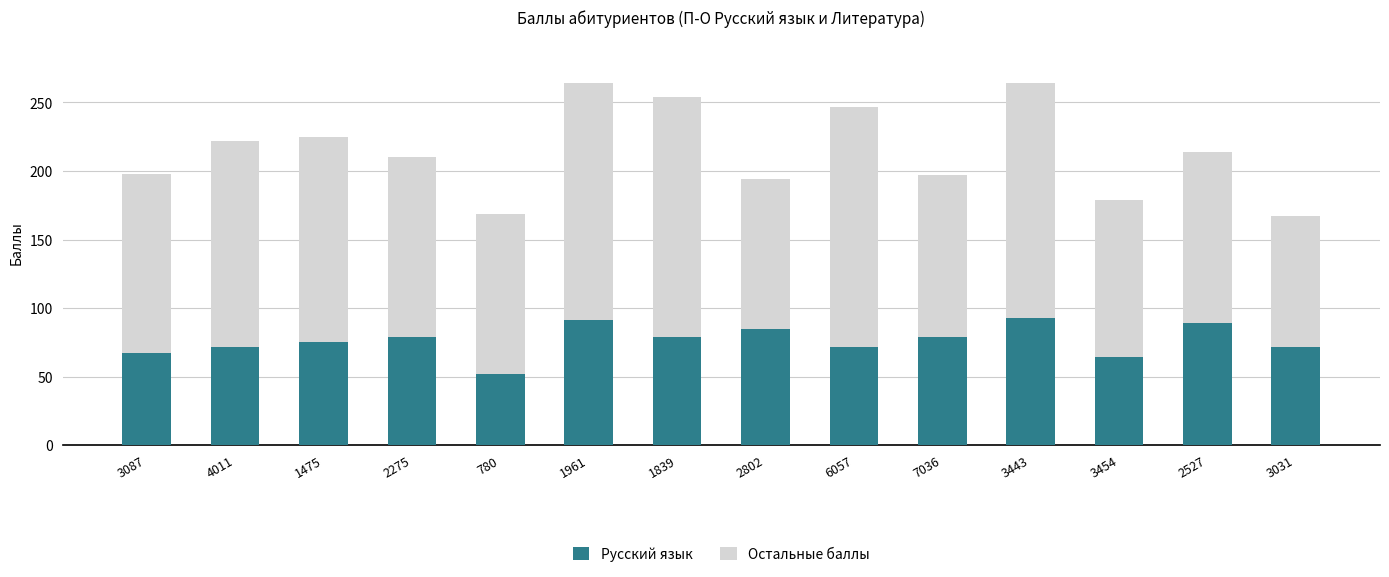

What is the total value across all series at 1839?

254